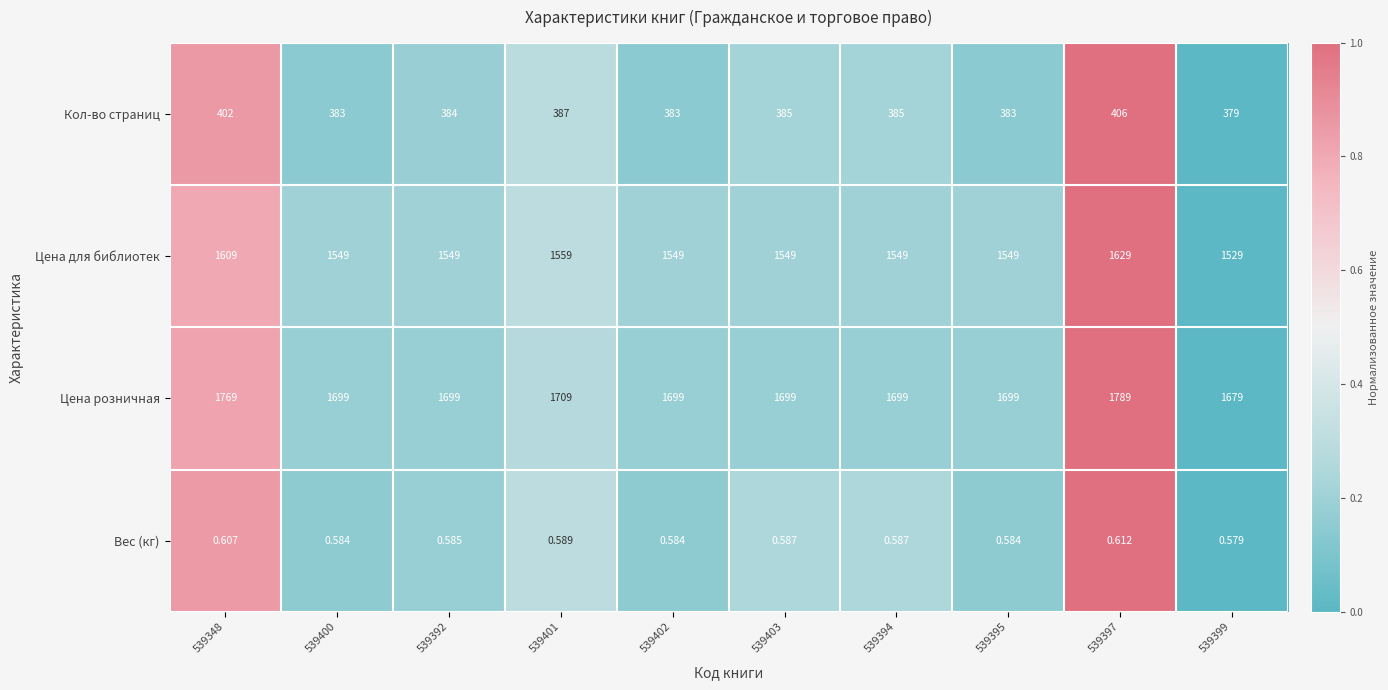

Which series has the largest range (max minus min)?

Цена розничная